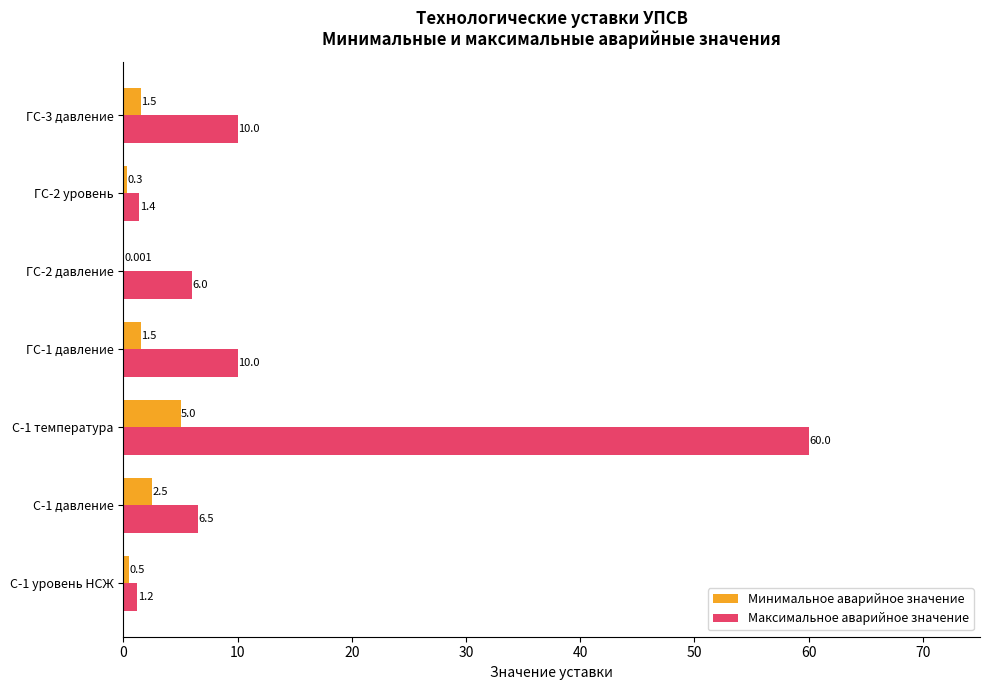

Which series changed the most between ГС-2 уровень and ГС-3 давление?

Максимальное аварийное значение